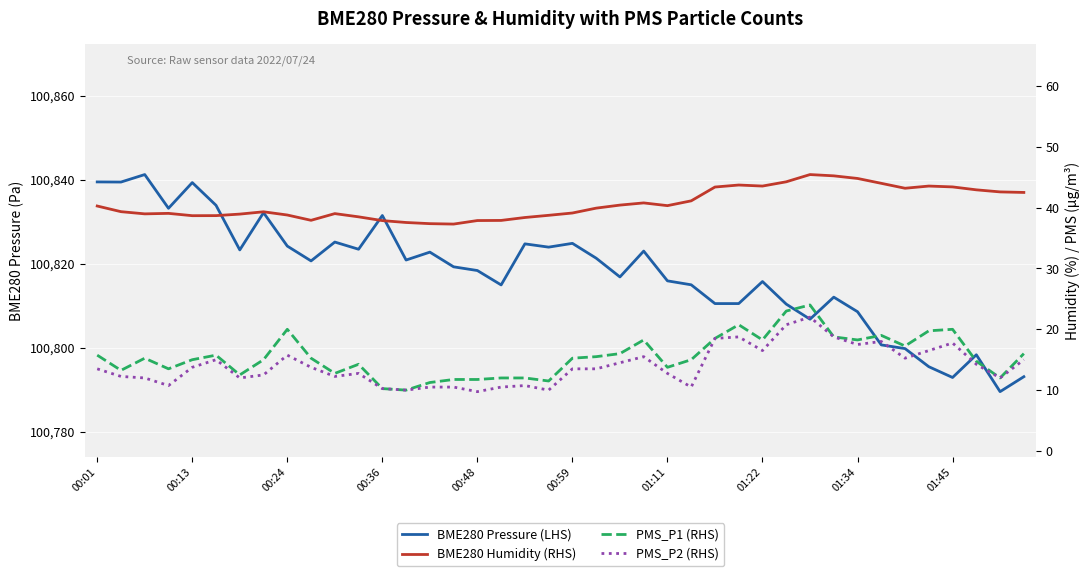

How many lines are shown in the chart?

4